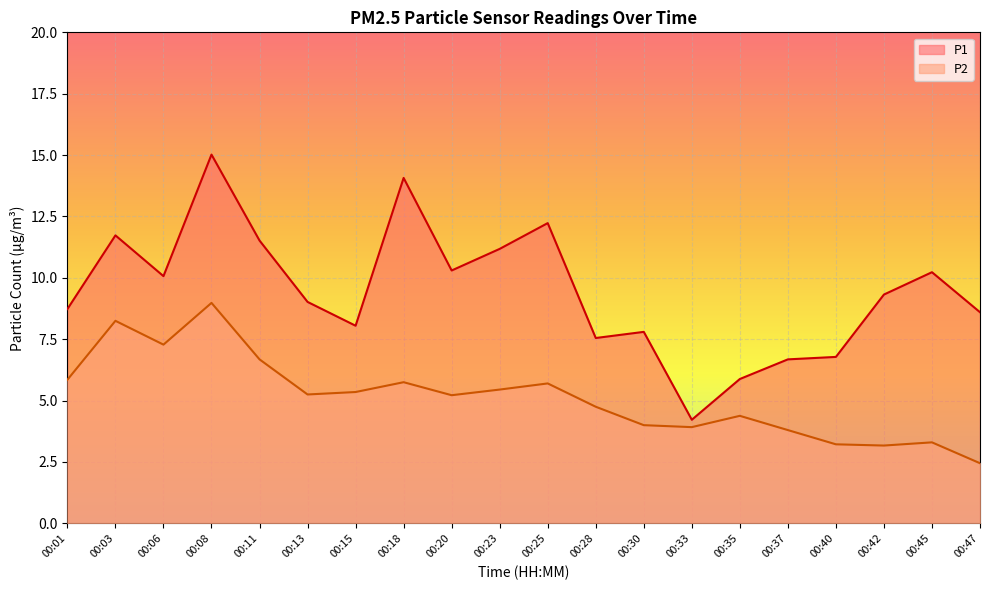

List the series in order of their overall mean, highest first.

P1, P2